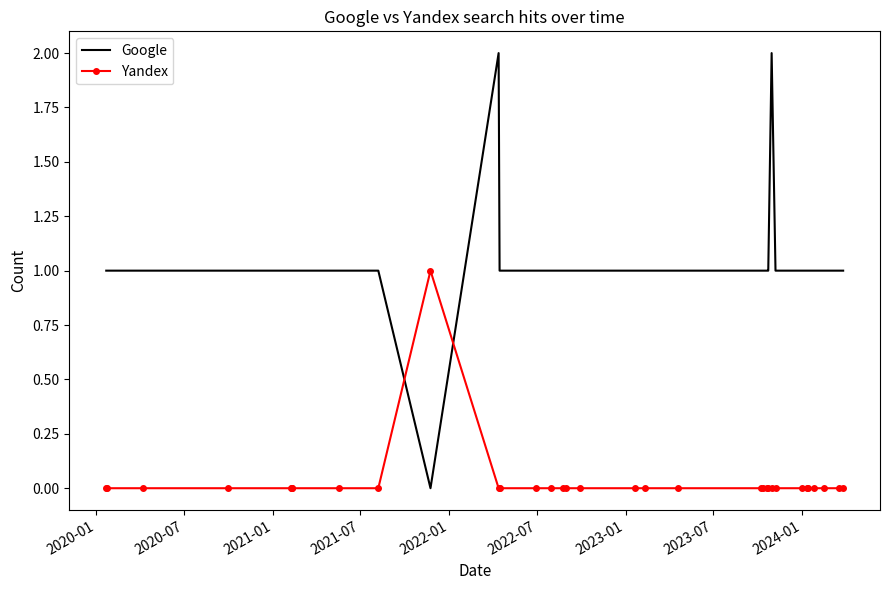

Which series has the widest spread of values?

Google